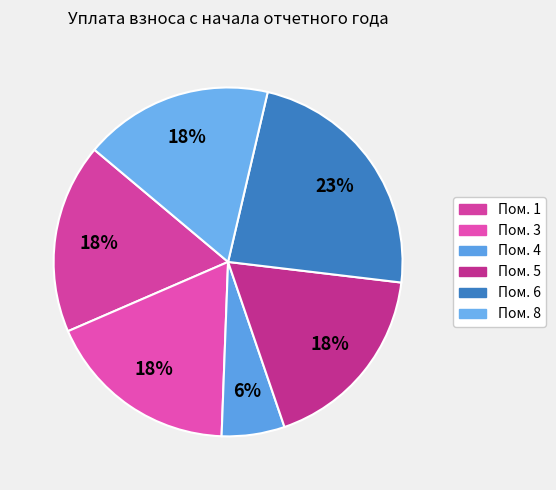

Count the number of slices in the pie.

6